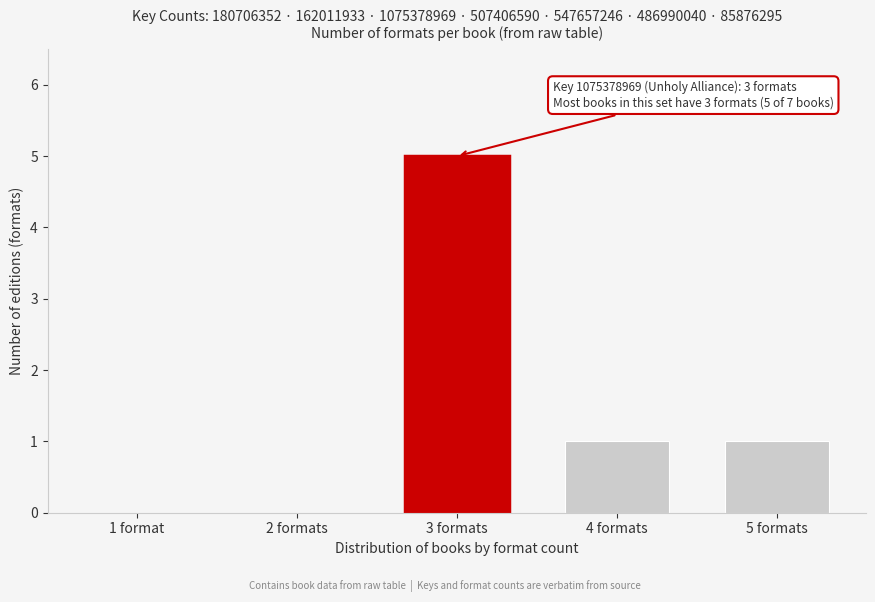

Reading right to left, what are all the values shown in this chart?

5 formats=1	4 formats=1	3 formats=5	2 formats=0	1 format=0